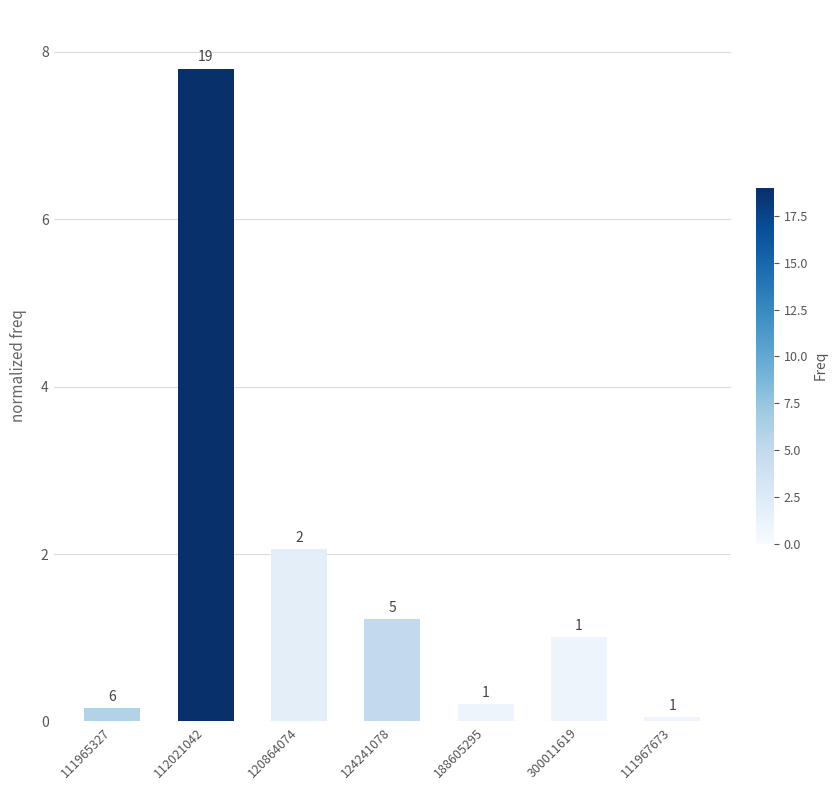

Are the bars horizontal?

No